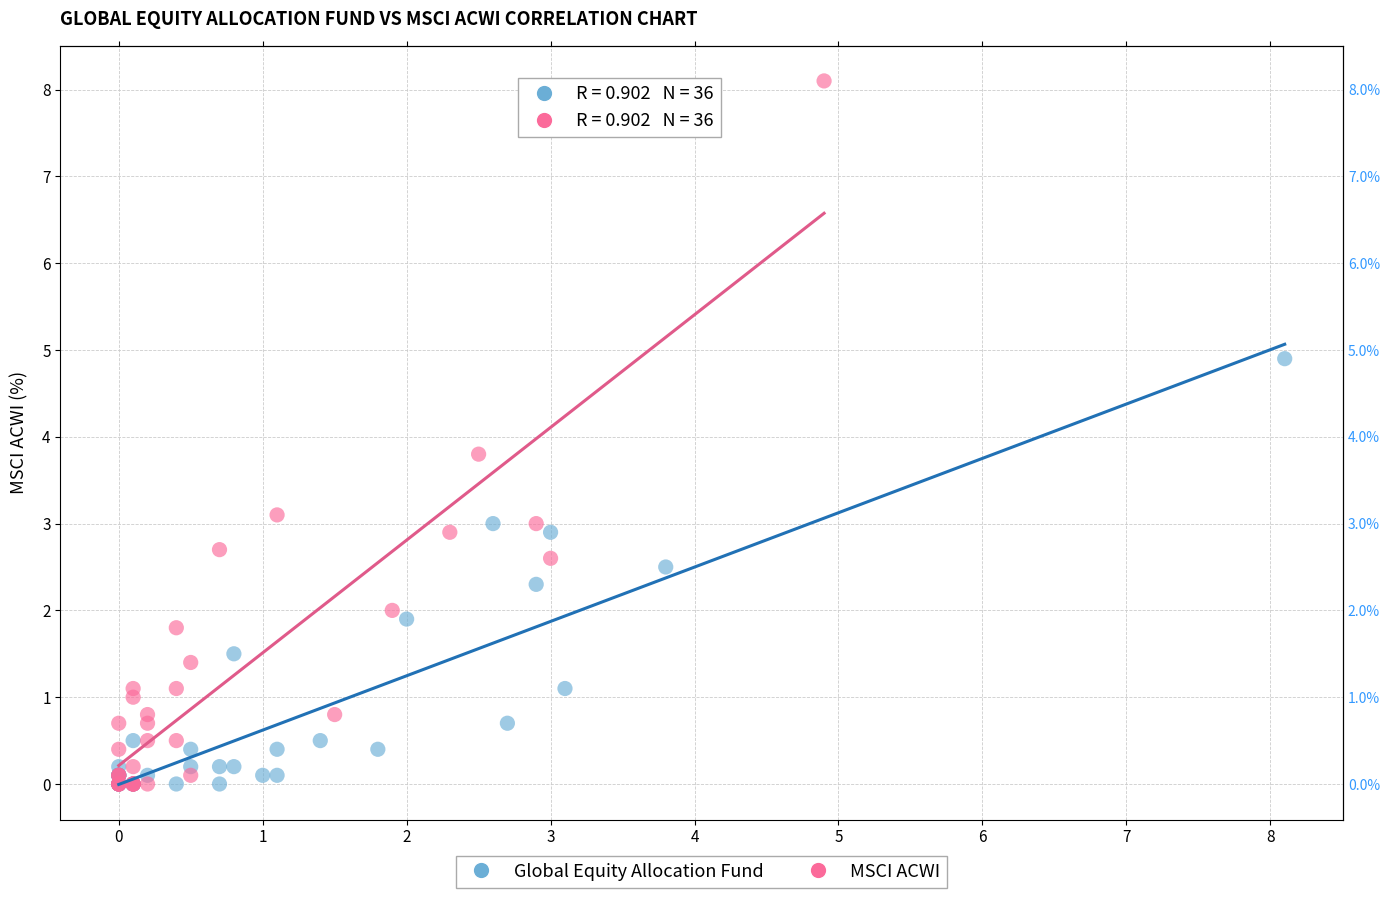

Which series has the widest spread of Y values?

MSCI ACWI